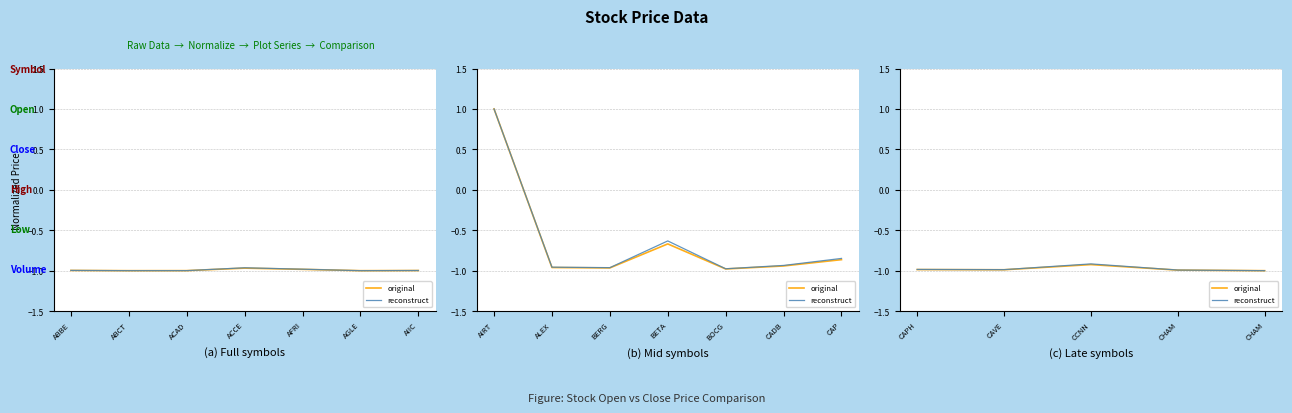

Reading right to left, extract all data points from this chart.

original: -1.0	-1.0	-0.9	-1.0	-1.0
reconstruct: -1.0	-1.0	-0.9	-1.0	-1.0